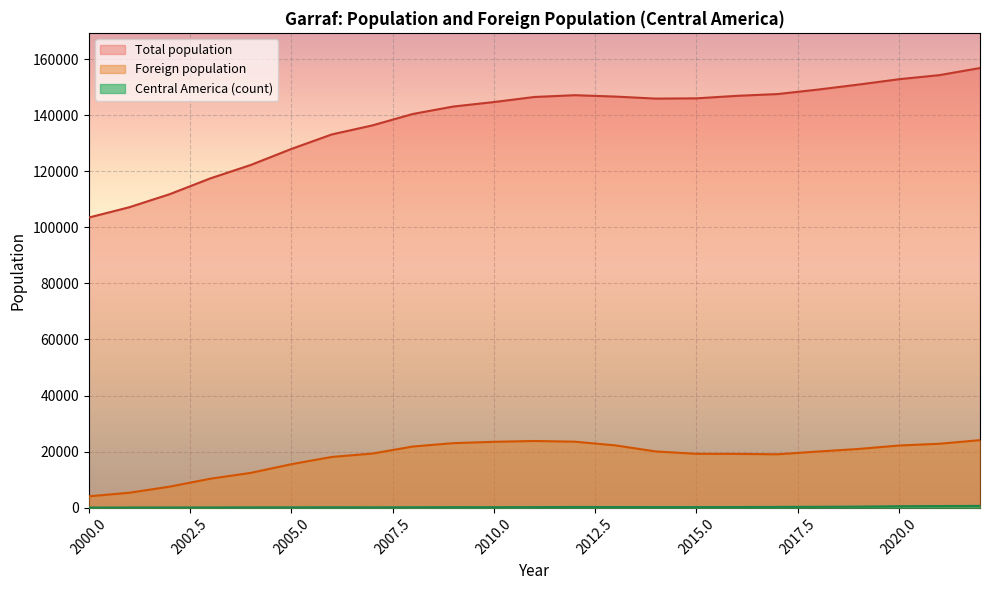

What is the minimum value shown in the chart?

49